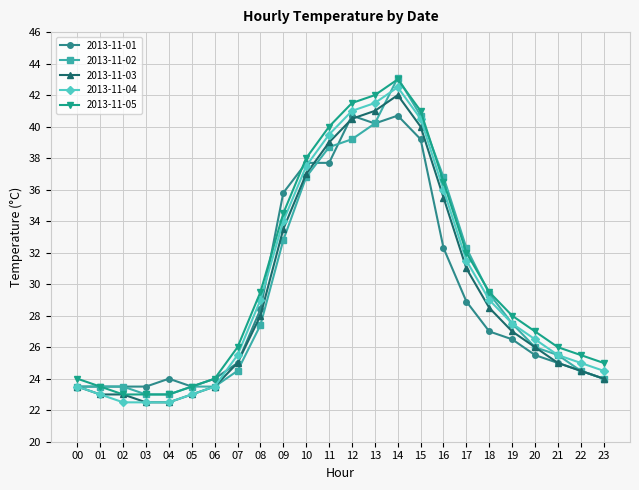

At which category is the sum across all series the highest?

14